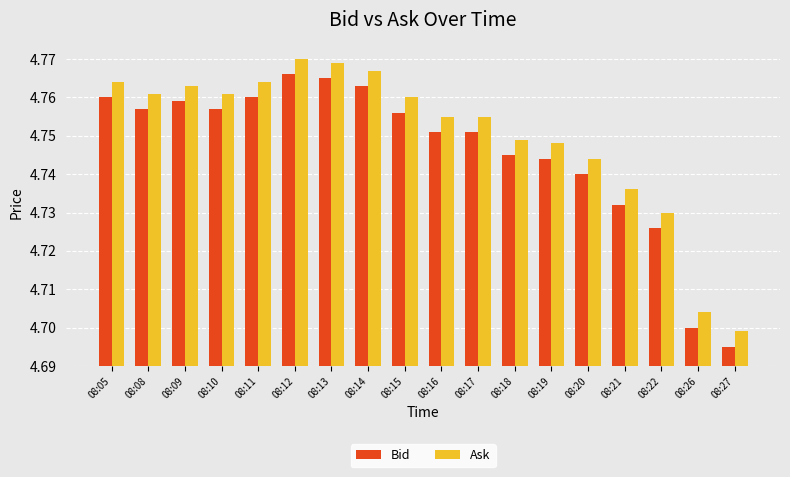

At which label does Ask reach its peak?

08:12